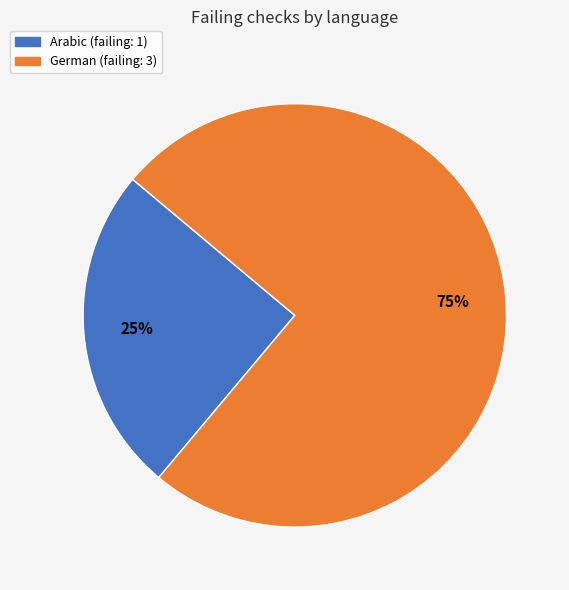

Is there any slice that represents more than half of the pie?

Yes